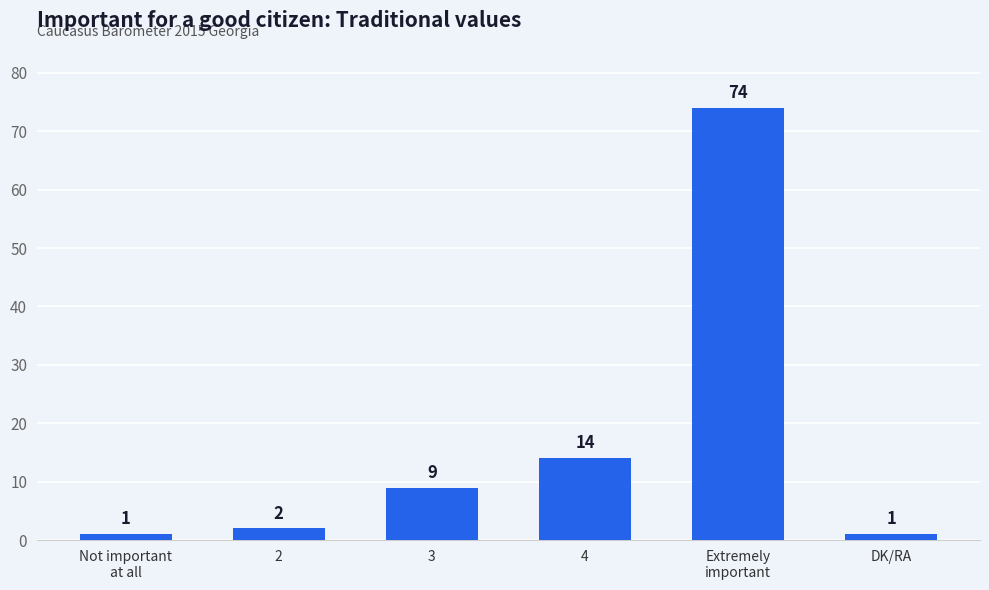

At which category does the chart reach its peak across all series?

Extremely
important